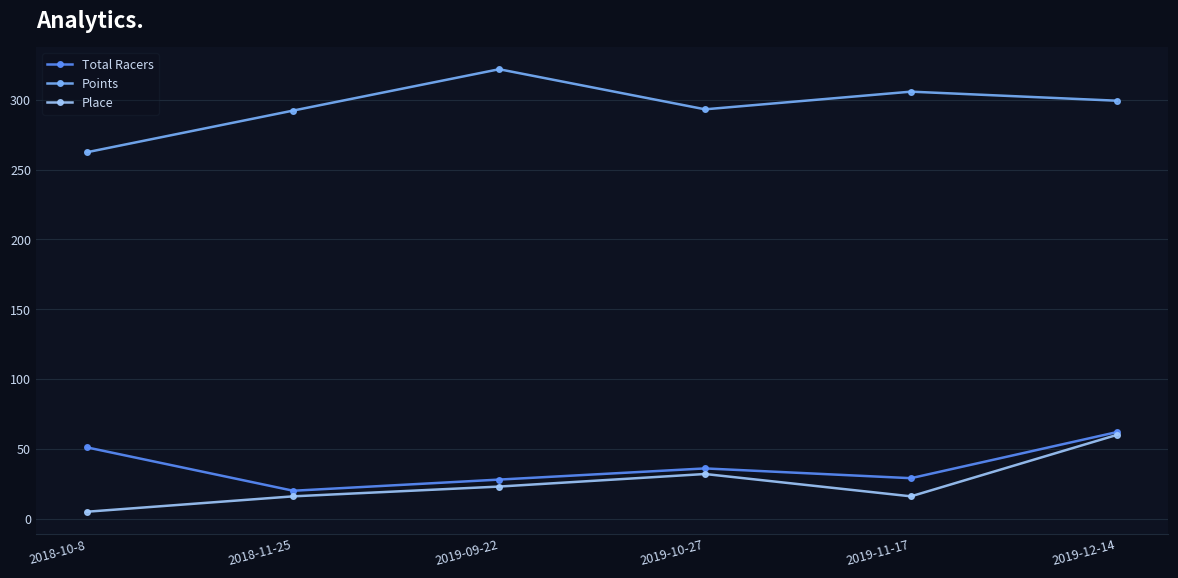

In Place, how many points are higher than both neighbors (excluding endpoints)?

1